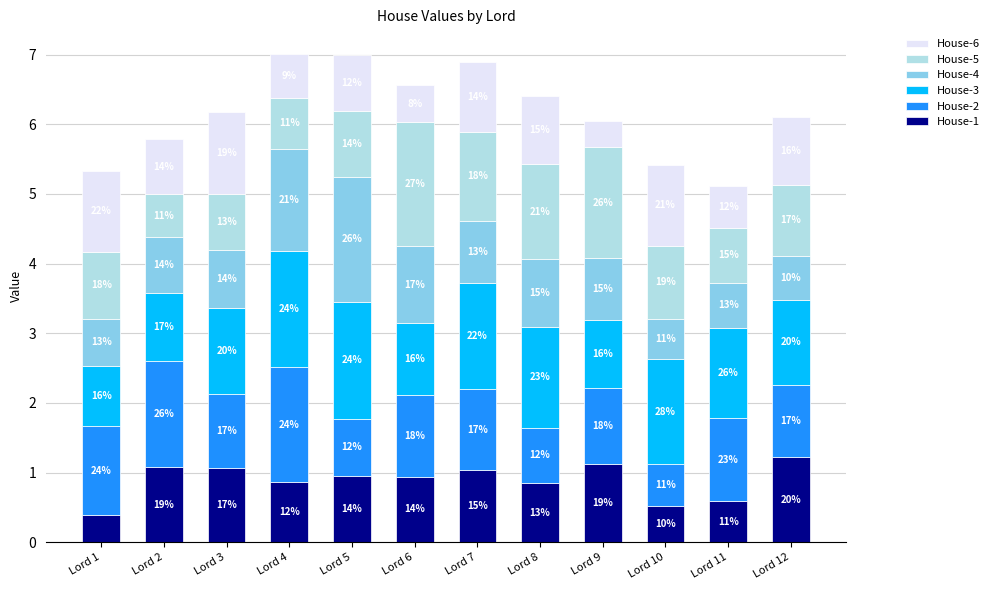

Which series changed the most between Lord 6 and Lord 12?

House-5